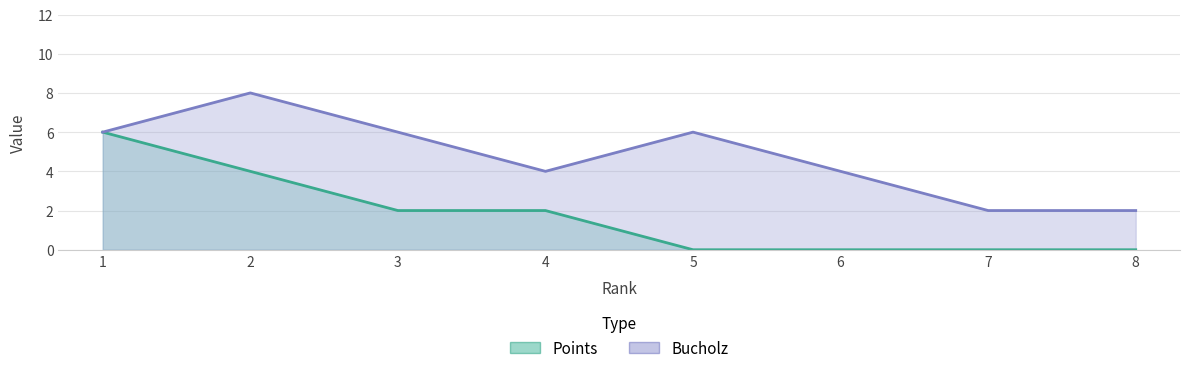

At which category is the sum across all series the highest?

1